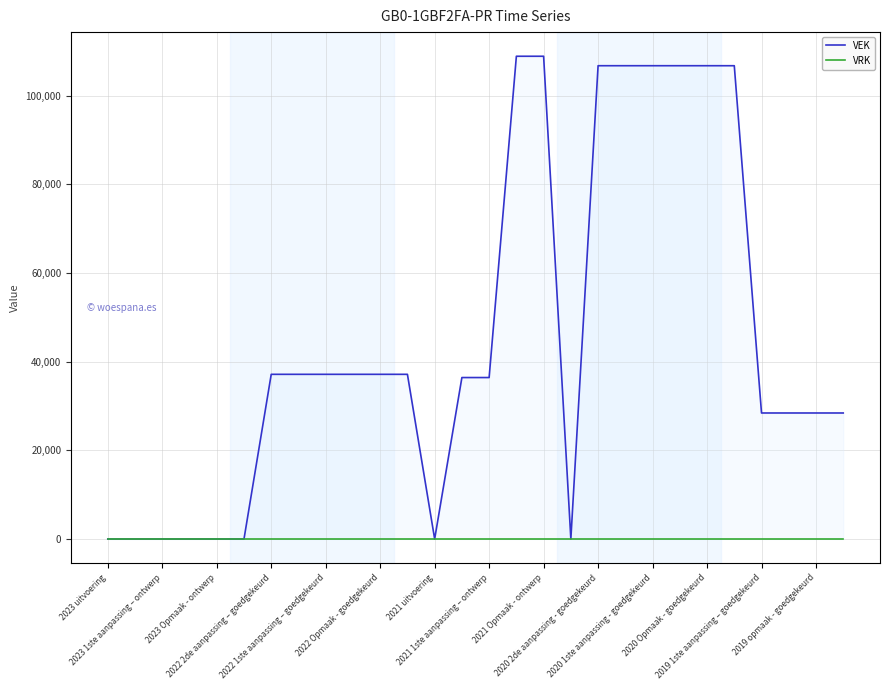

How many categories are shown in the chart?

28